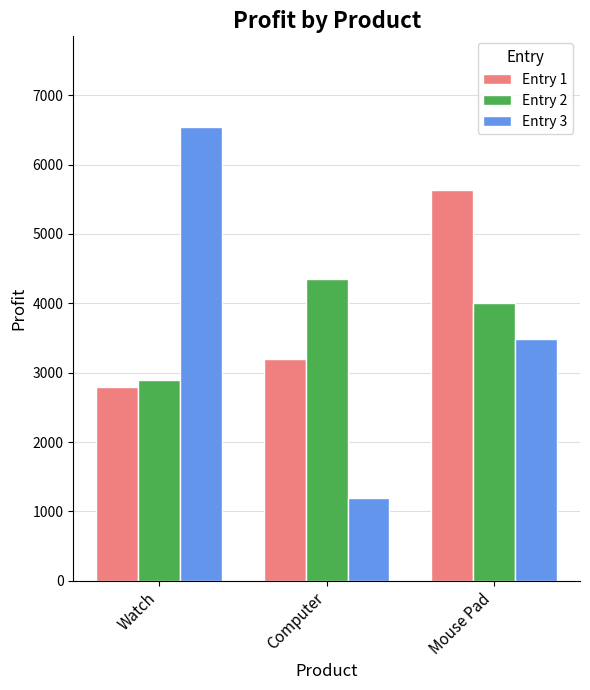

What is the label of the 2nd bar from the left?

Computer